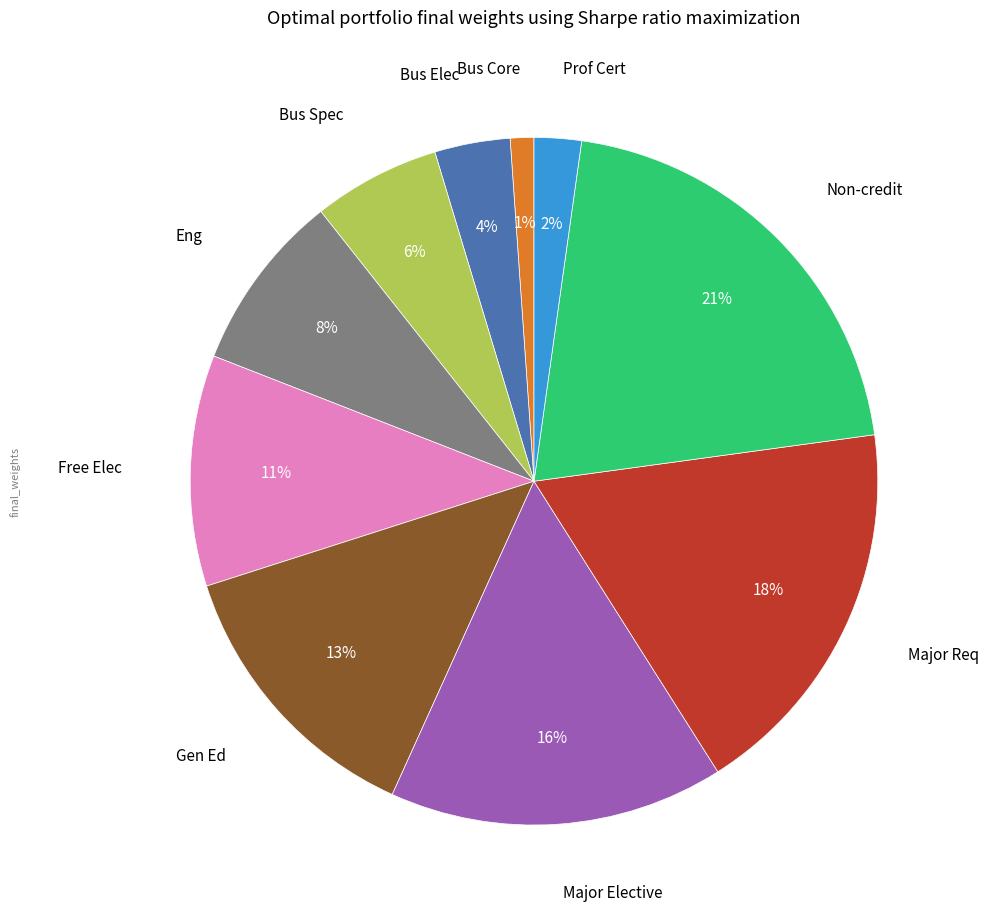

Does any single category account for the majority?

No